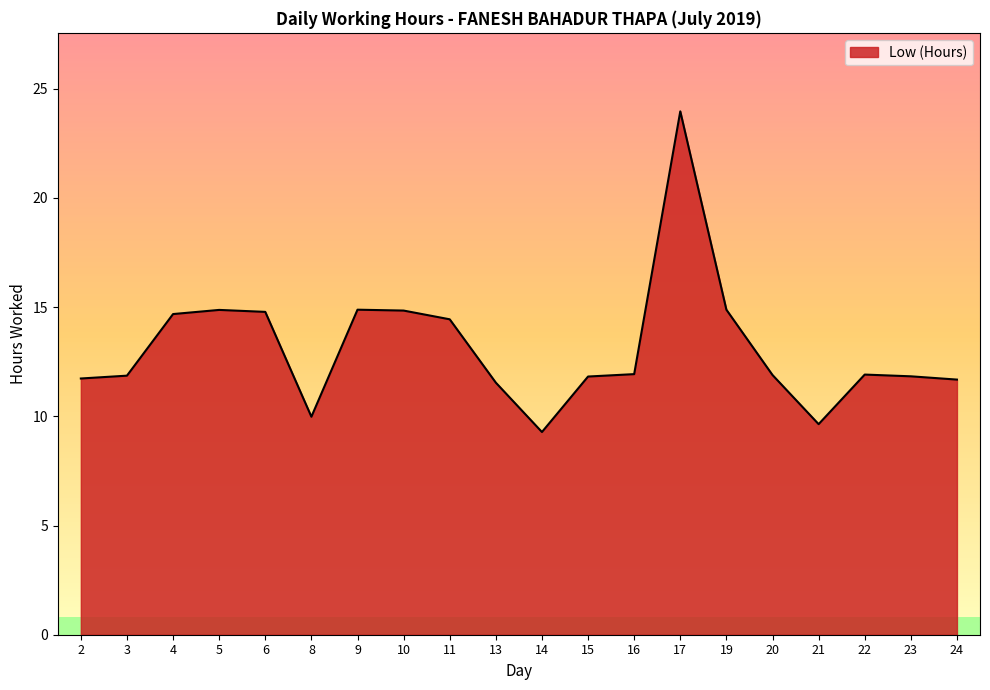

How many categories are shown in the chart?

20